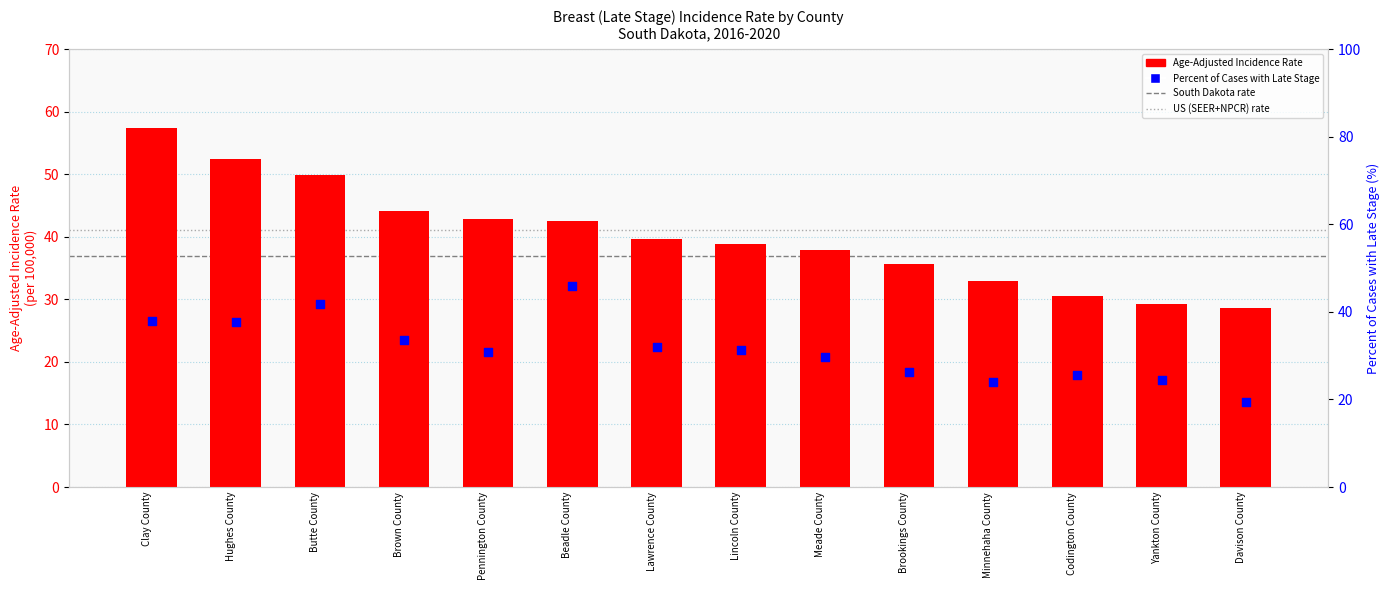

At which category is the sum across all series the highest?

Clay County